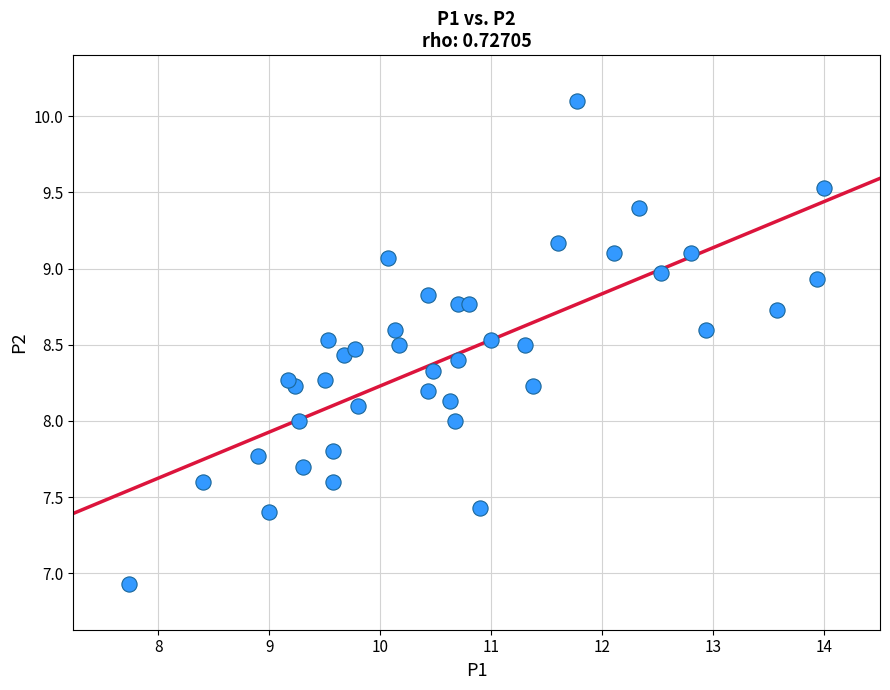

What is the range of Y values (max minus min)?

3.2